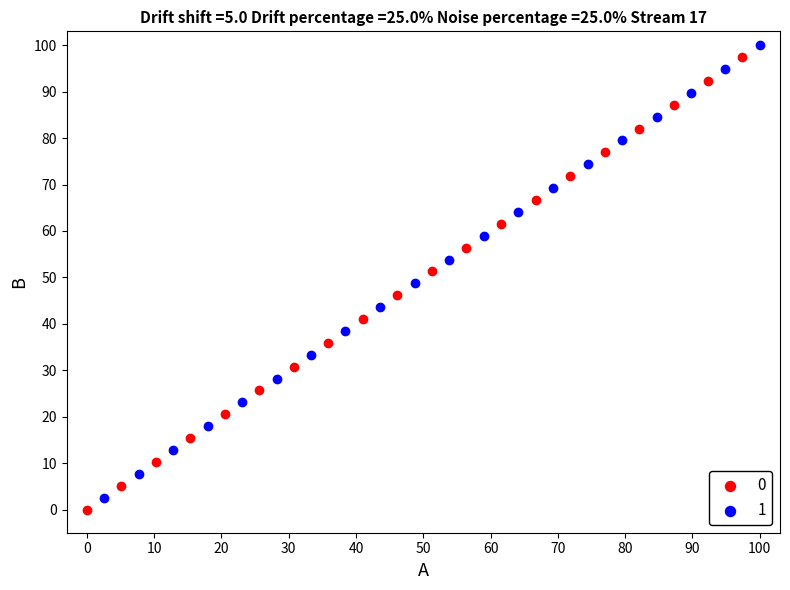

Which series reaches the minimum Y coordinate?

0